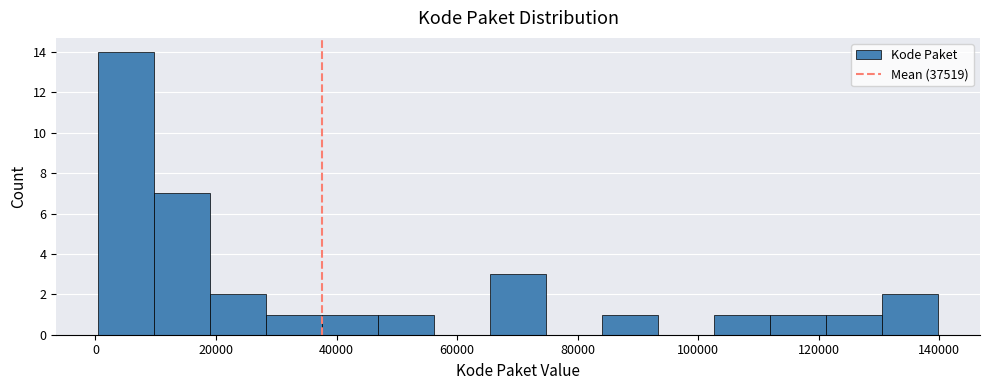

Reading left to right, list every bar in this chart as the range it spans on the x-axis followed by its height. Neither the bar edges nor the heights are printed on the chart, so give them approximately, as read against the axes.

0 to 10000: 14
10000 to 20000: 7
20000 to 28000: 2
28000 to 38000: 1
38000 to 46000: 1
46000 to 56000: 1
56000 to 66000: 0
66000 to 74000: 3
74000 to 84000: 0
84000 to 94000: 1
94000 to 102000: 0
102000 to 112000: 1
112000 to 122000: 1
122000 to 130000: 1
130000 to 140000: 2